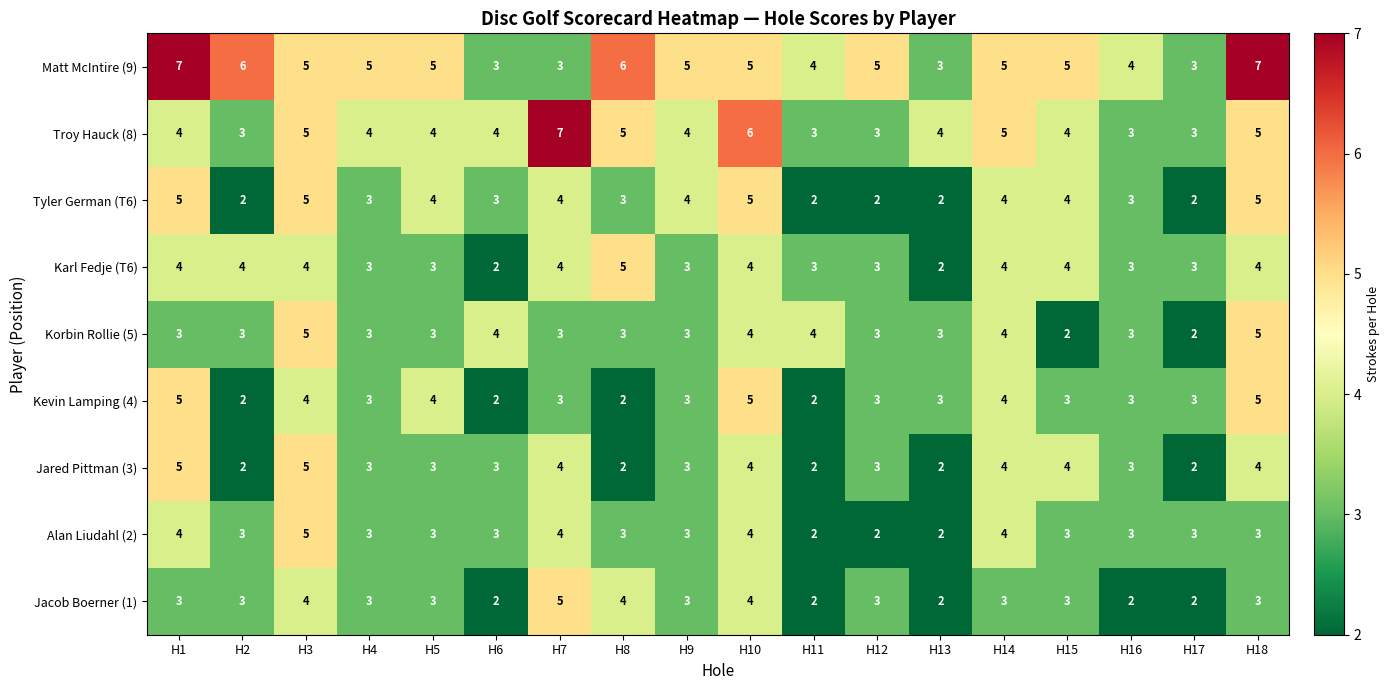

What is the total value across all series at H6?

26